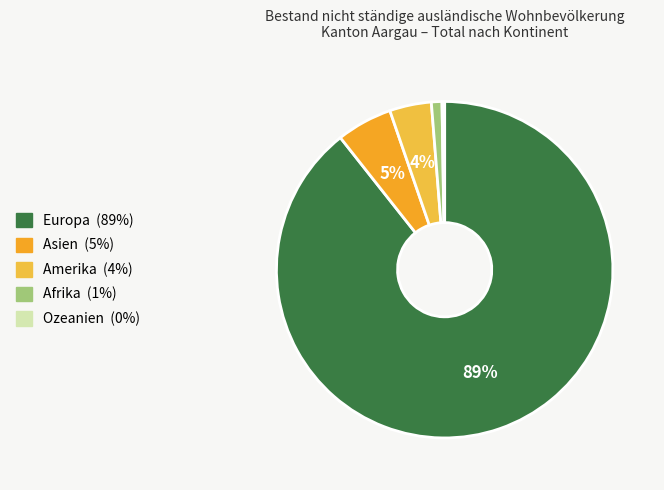

To the nearest percent, what is the difference between the Asien and Amerika slice percentages?

1%